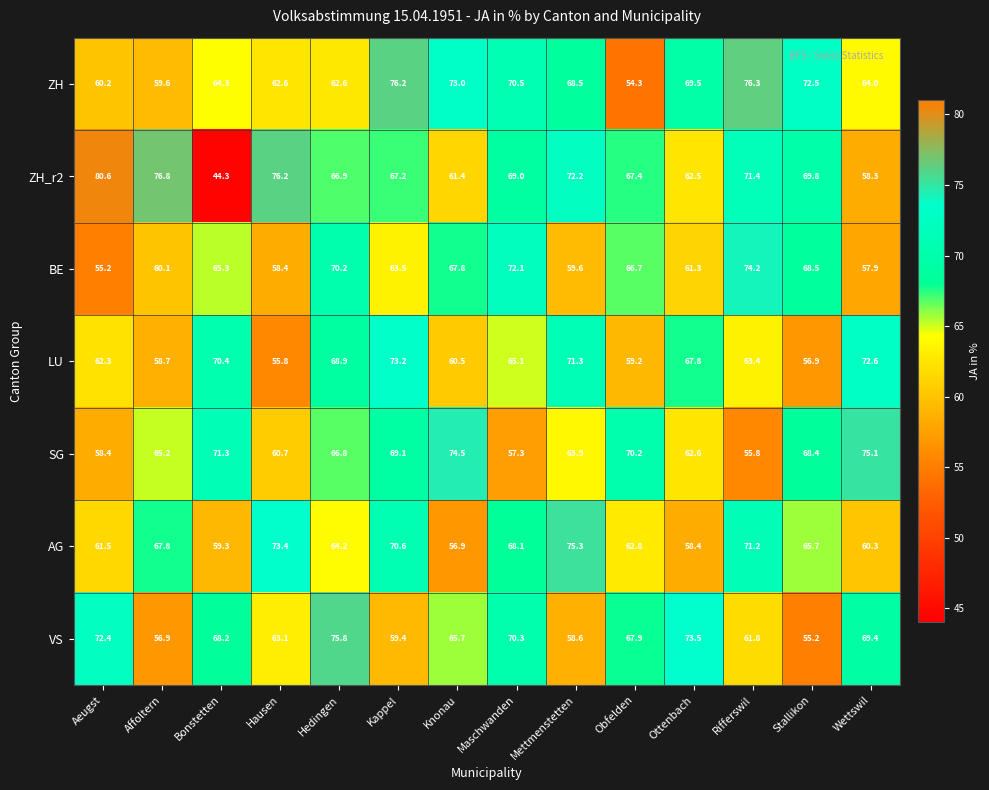

How many data points in ZH_r2 are less than 69?

7